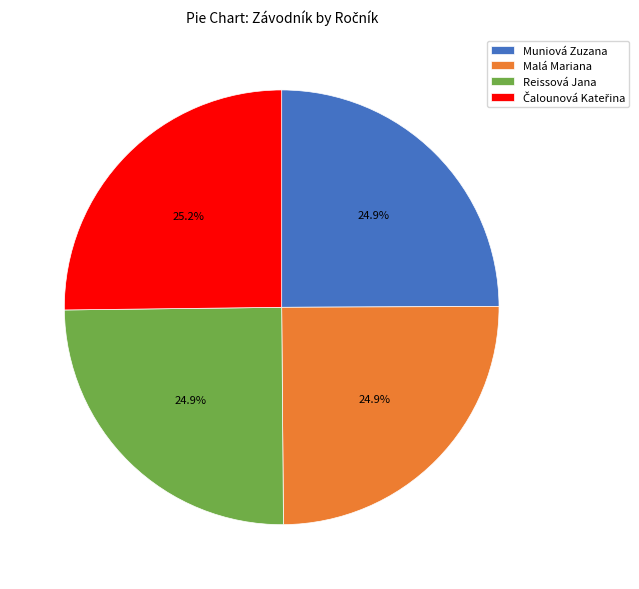

What portion of the pie excludes Muniová Zuzana?

75.1%